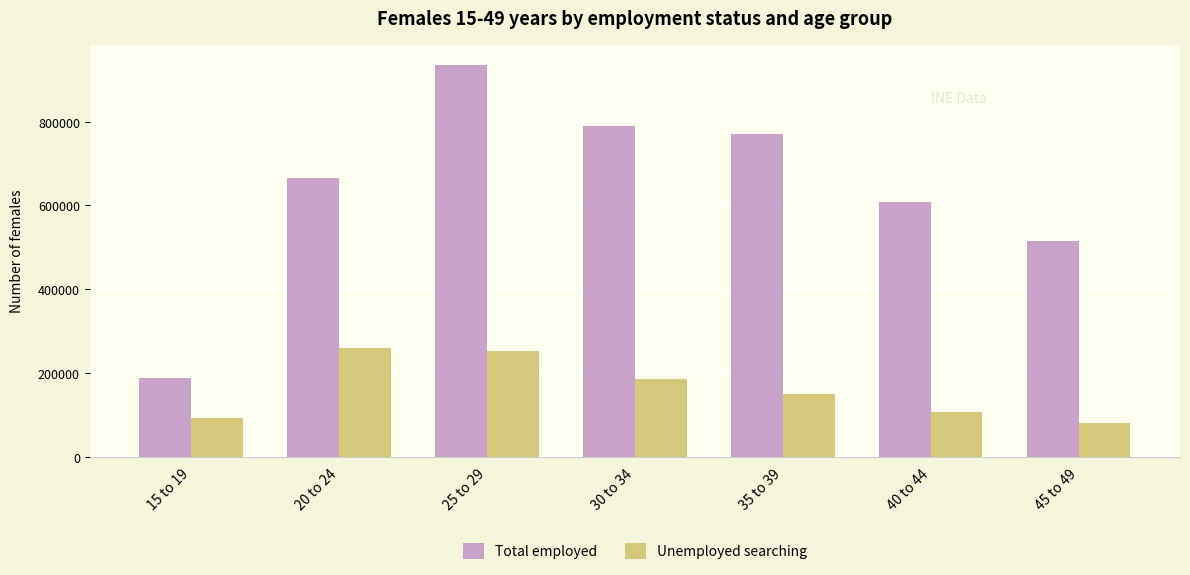

Rank the series at 30 to 34 from lowest to highest value.

Unemployed searching, Total employed